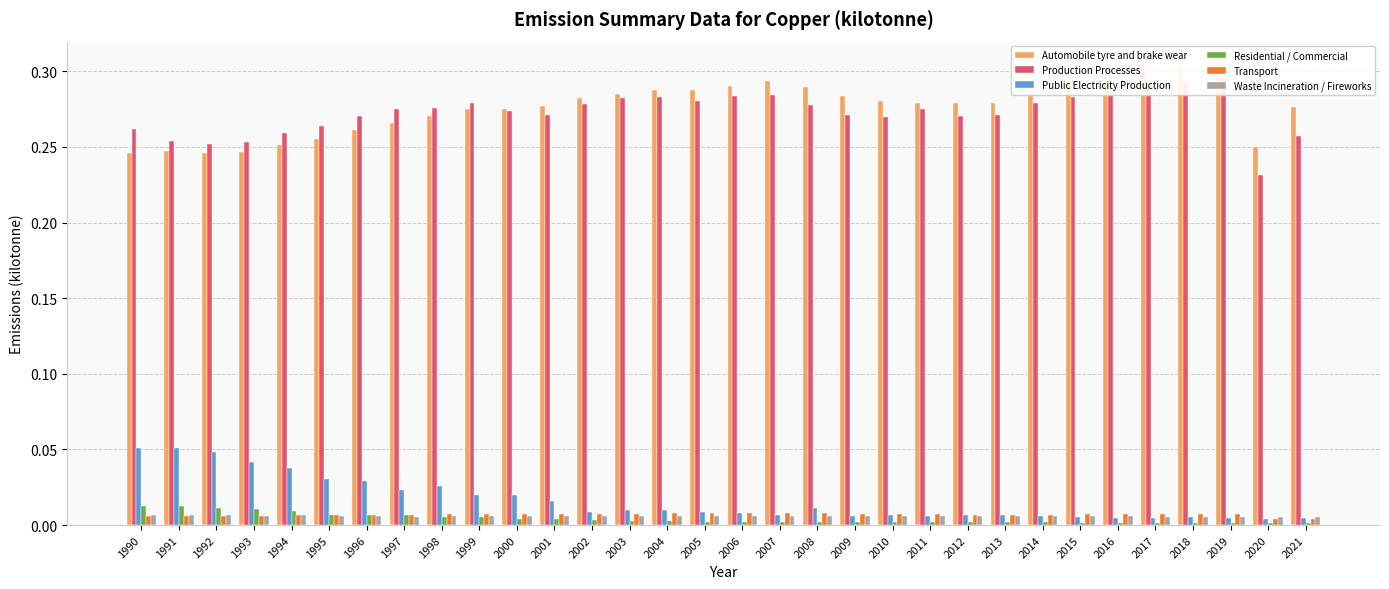

How many distinct data groups are displayed?

6